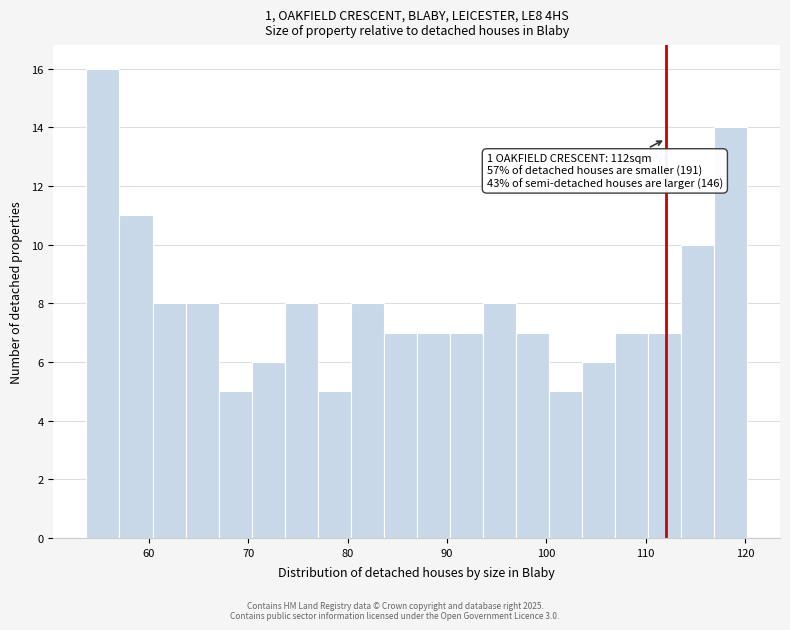

Read against the x-axis, roughly where is the centre of the tallest bar?

55